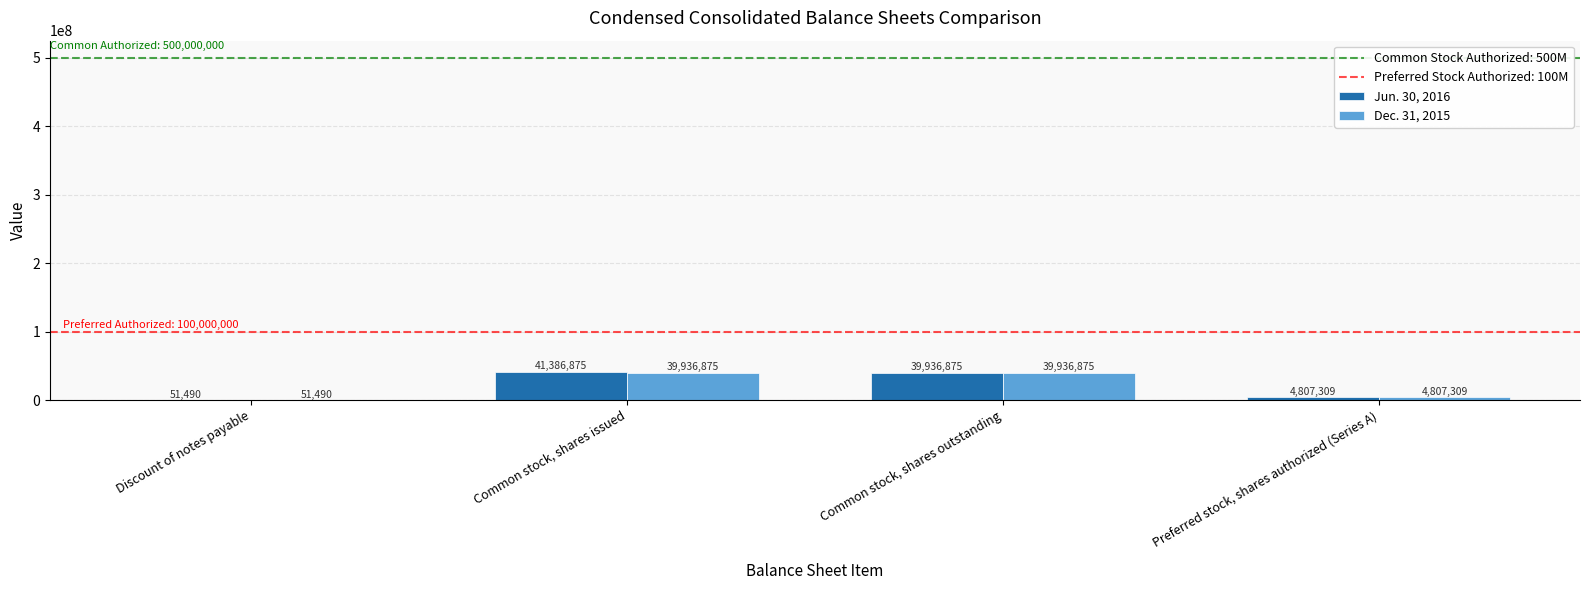

Is it true that Jun. 30, 2016 equals 39936875 at Common stock, shares outstanding?

True